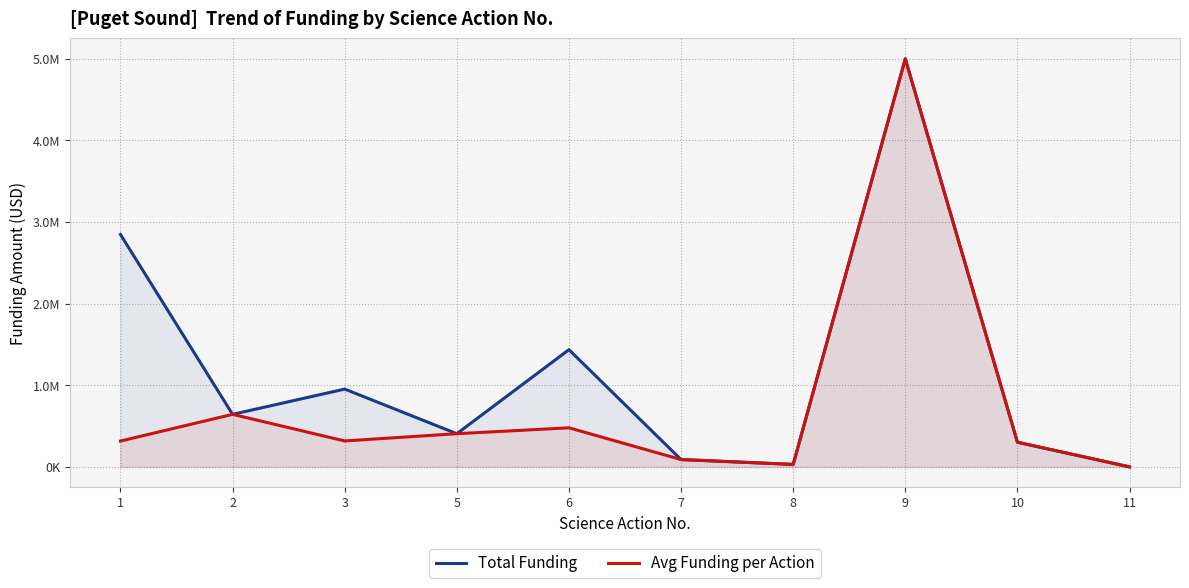

Is it true that Total Funding equals 5000000.0 at 9?

True